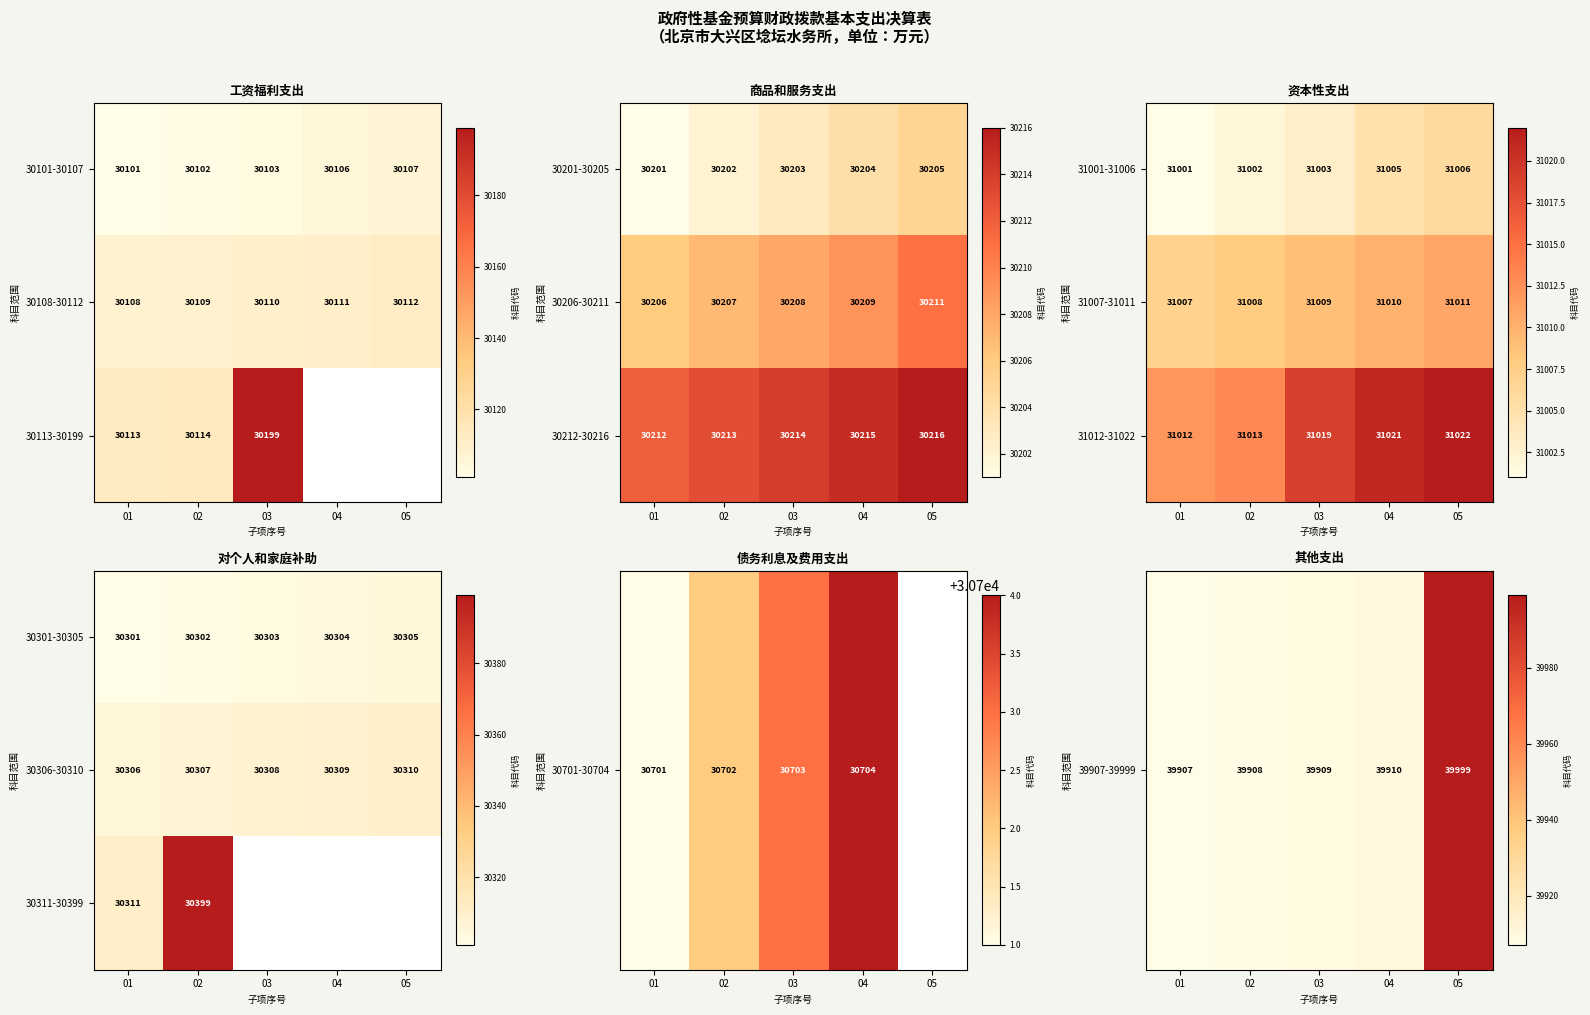

The value of 30311-30399 at 01 is 43223. True or false?

False